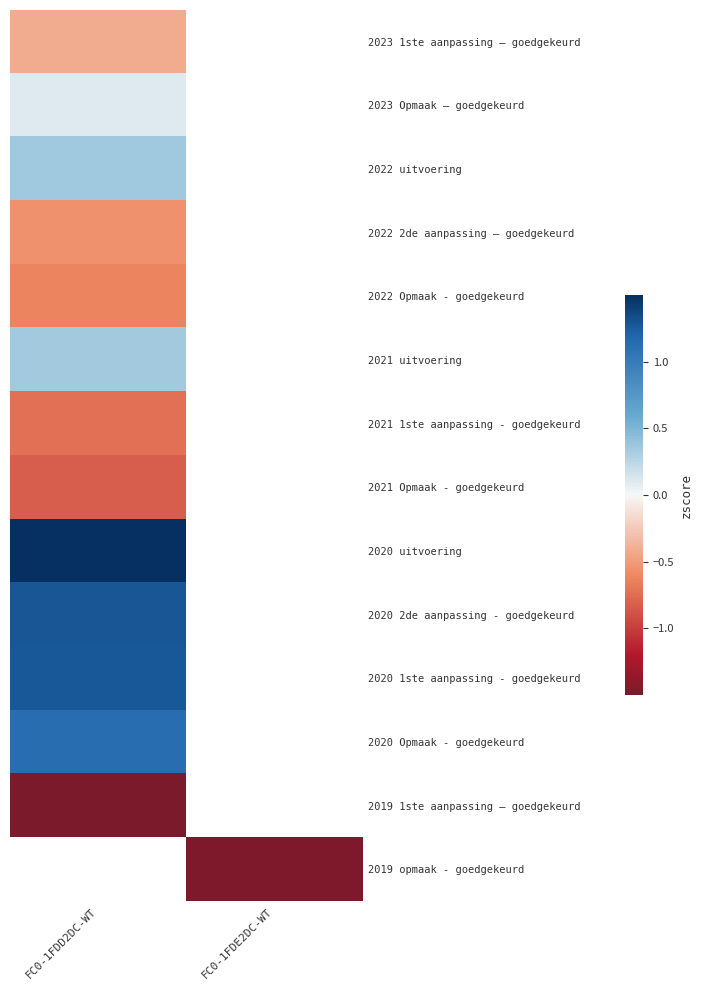

Which label corresponds to the largest value in the chart?

FC0-1FDD2DC-WT